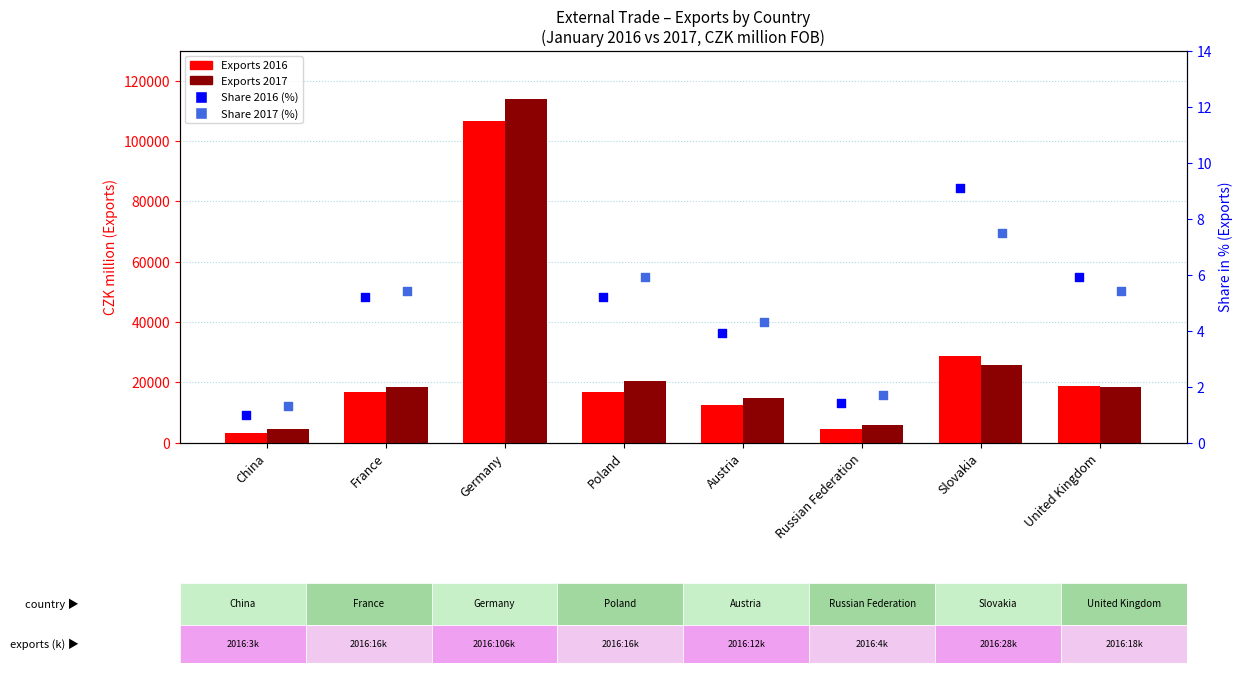

What is the total value across all series at France?

35050.6